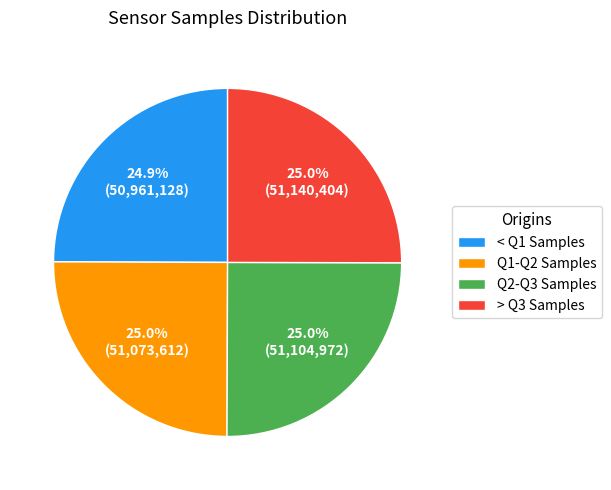

Approximately how many times larger is the value at Q1-Q2 Samples compared to > Q3 Samples?

1.0